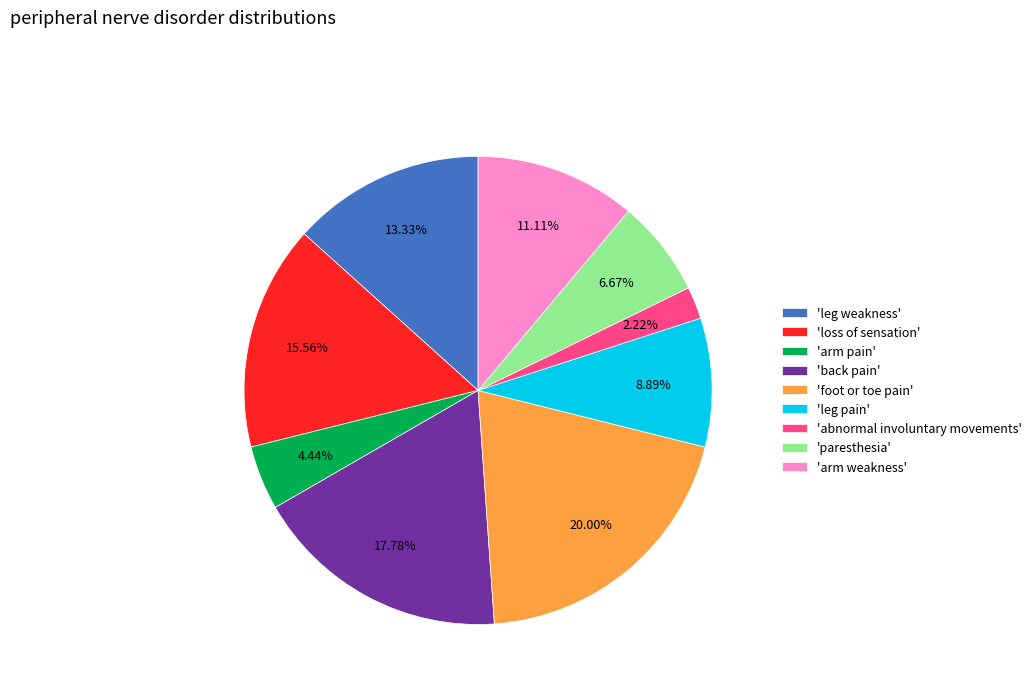

Which has a higher value, 'loss of sensation' or 'arm pain'?

'loss of sensation'